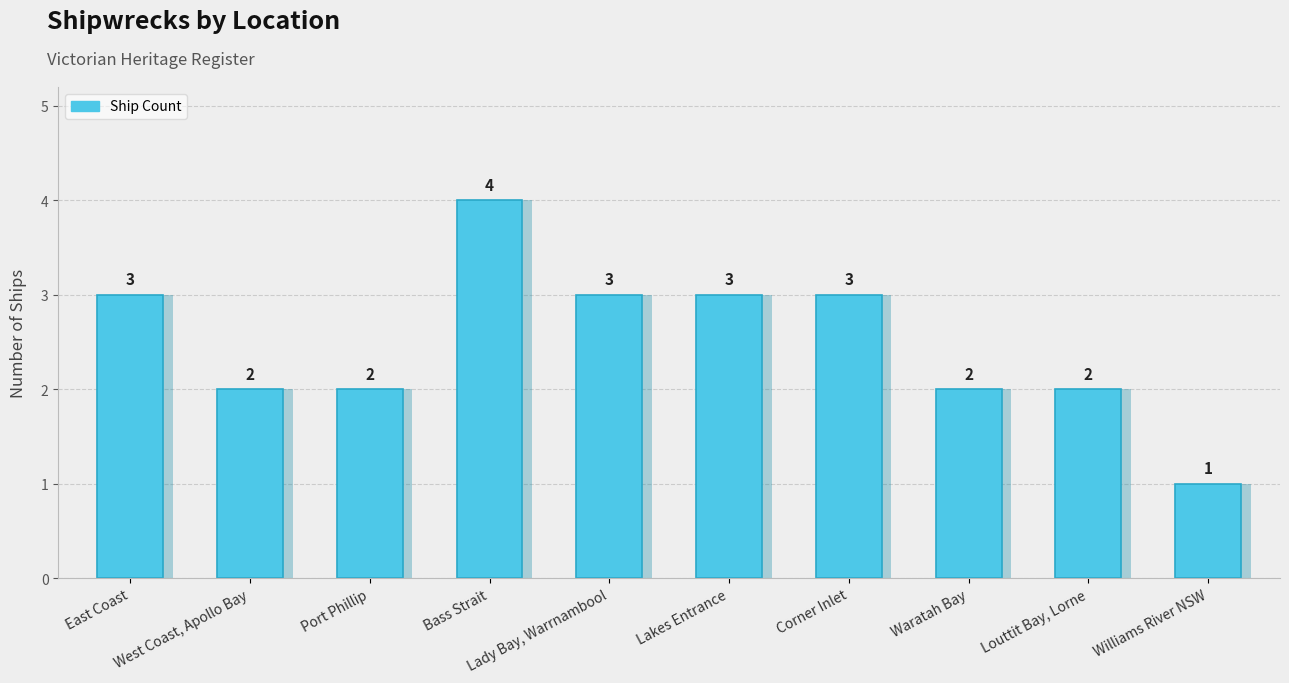

What is the sum of all values?

25